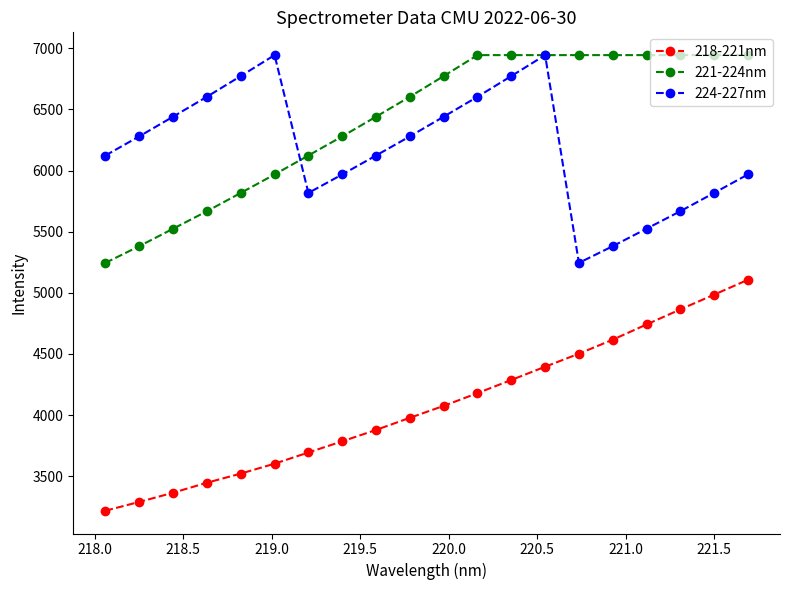

What is the value of the 224-227nm point at the 1st from the left?

6123.4